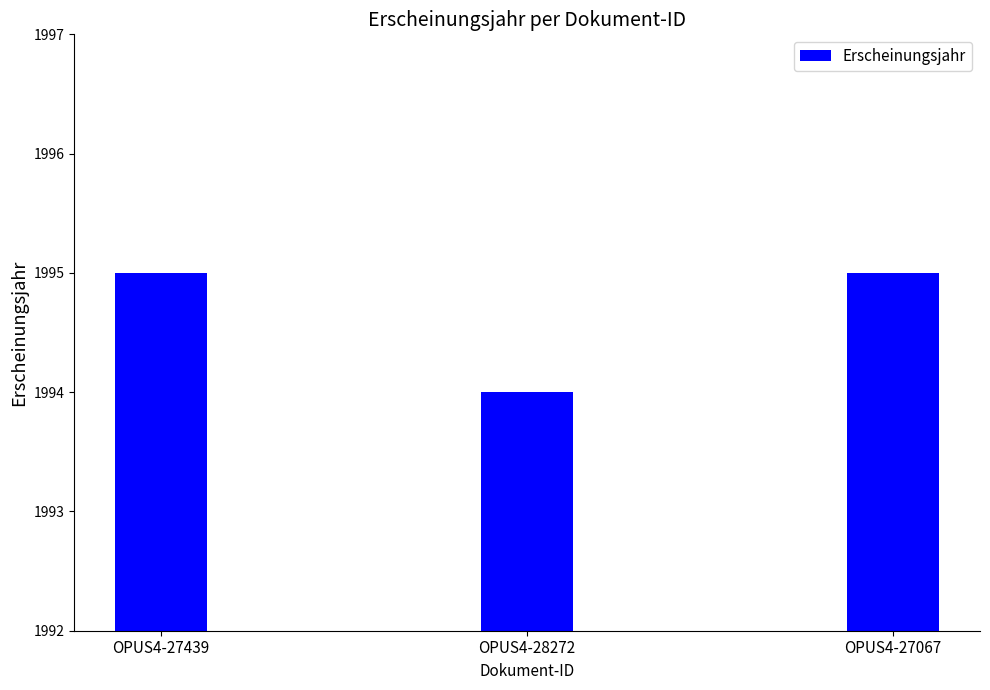

True or false: the data shows 1995 at OPUS4-27067.

True